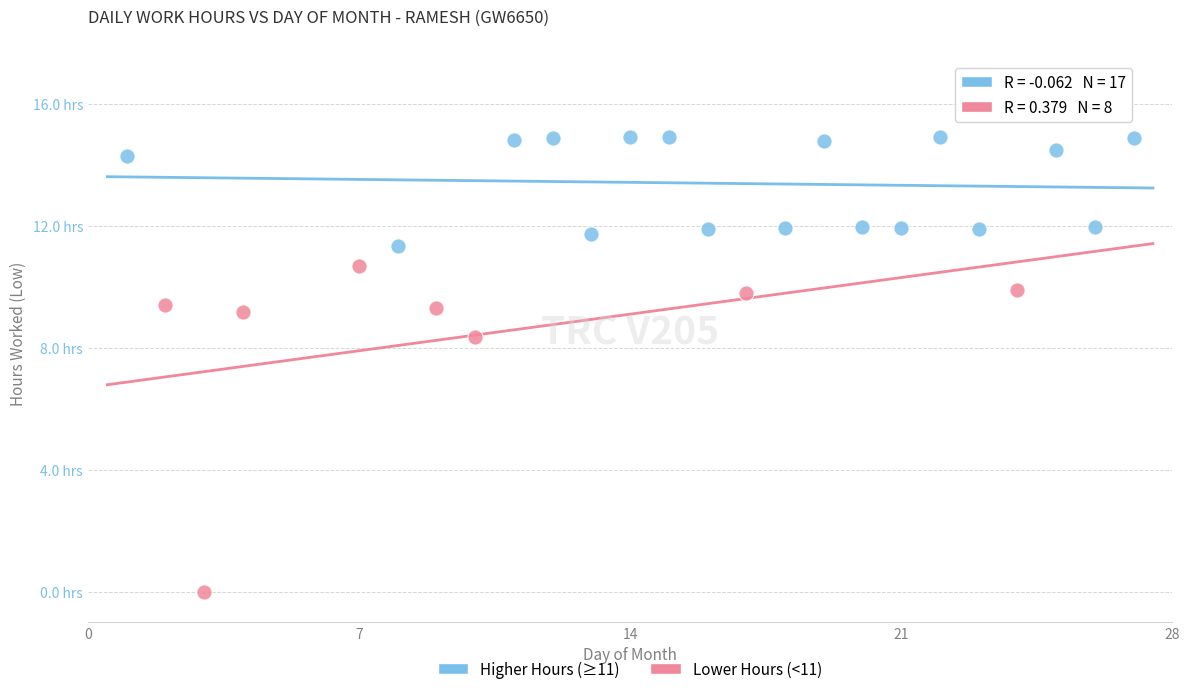

Which series contains the lowest Y value?

Lower Hours (<11)